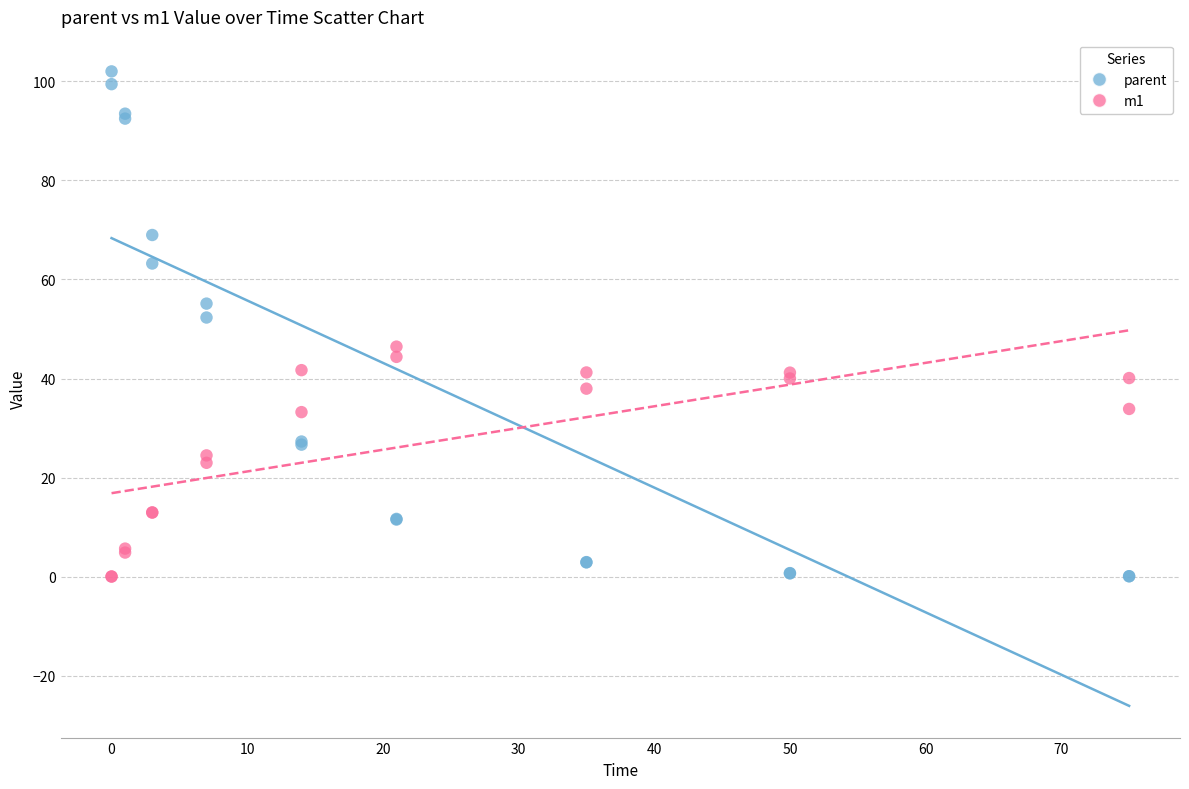

Which series has the widest spread of Y values?

parent